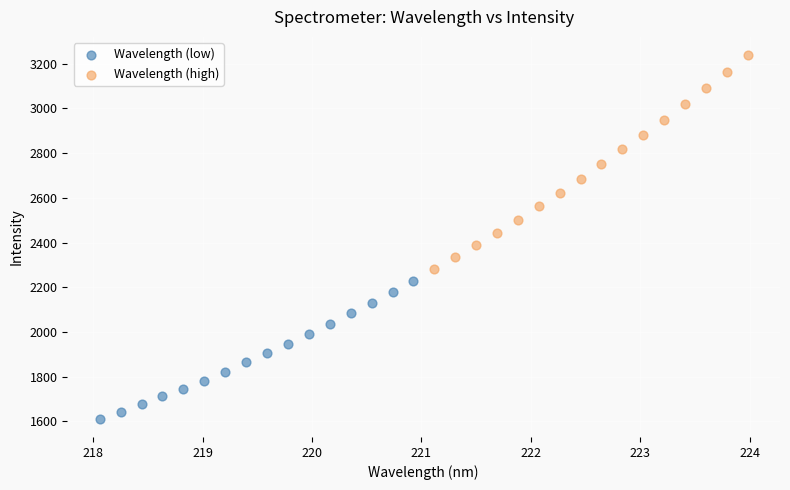

Which series has the largest Y range (max minus min)?

Wavelength (high)